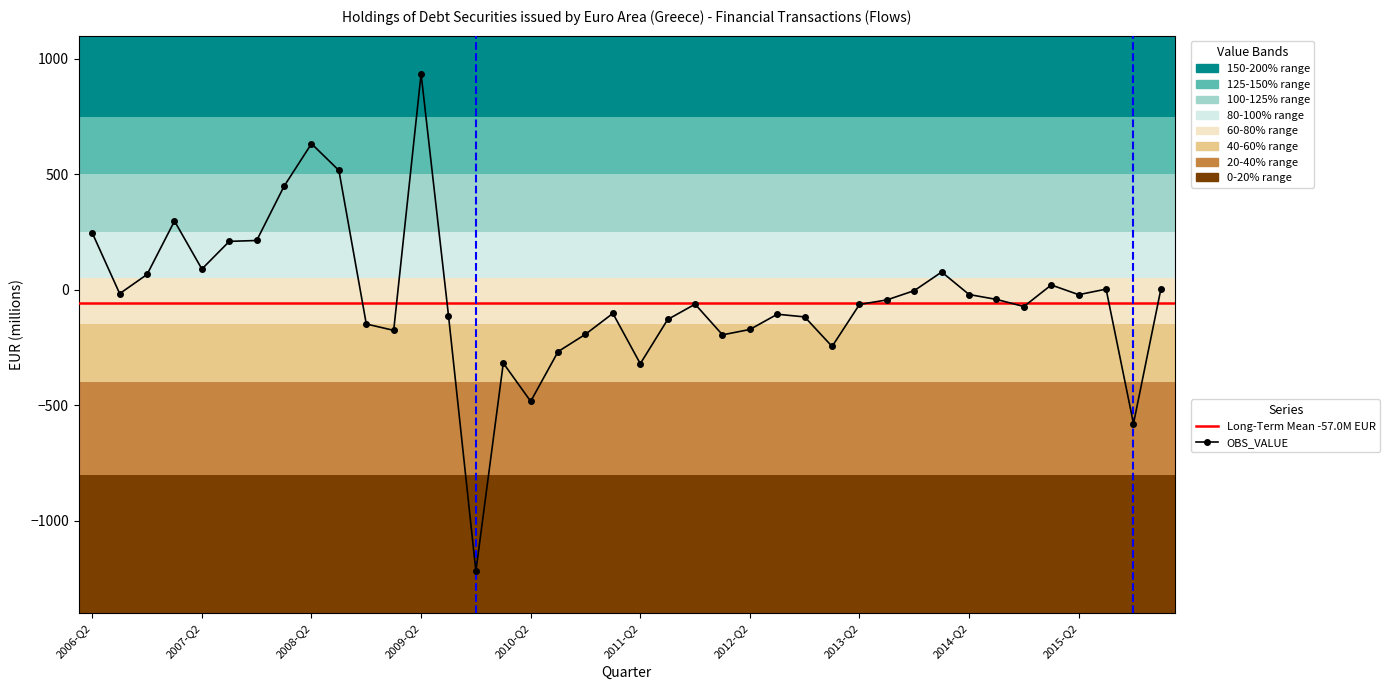

Reading left to right, extract all data points from this chart.

245.8	-16.7	66.5	297.5	89.7	209.6	213.4	448.3	632.3	516.6	-148.0	-175.7	934.6	-111.6	-1217.5	-317.3	-482.8	-267.5	-192.4	-102.1	-320.0	-128.6	-62.3	-195.0	-171.8	-105.8	-117.4	-245.3	-63.4	-43.9	-3.6	76.9	-20.5	-41.7	-72.4	20.8	-21.2	2.9	-579.2	3.4